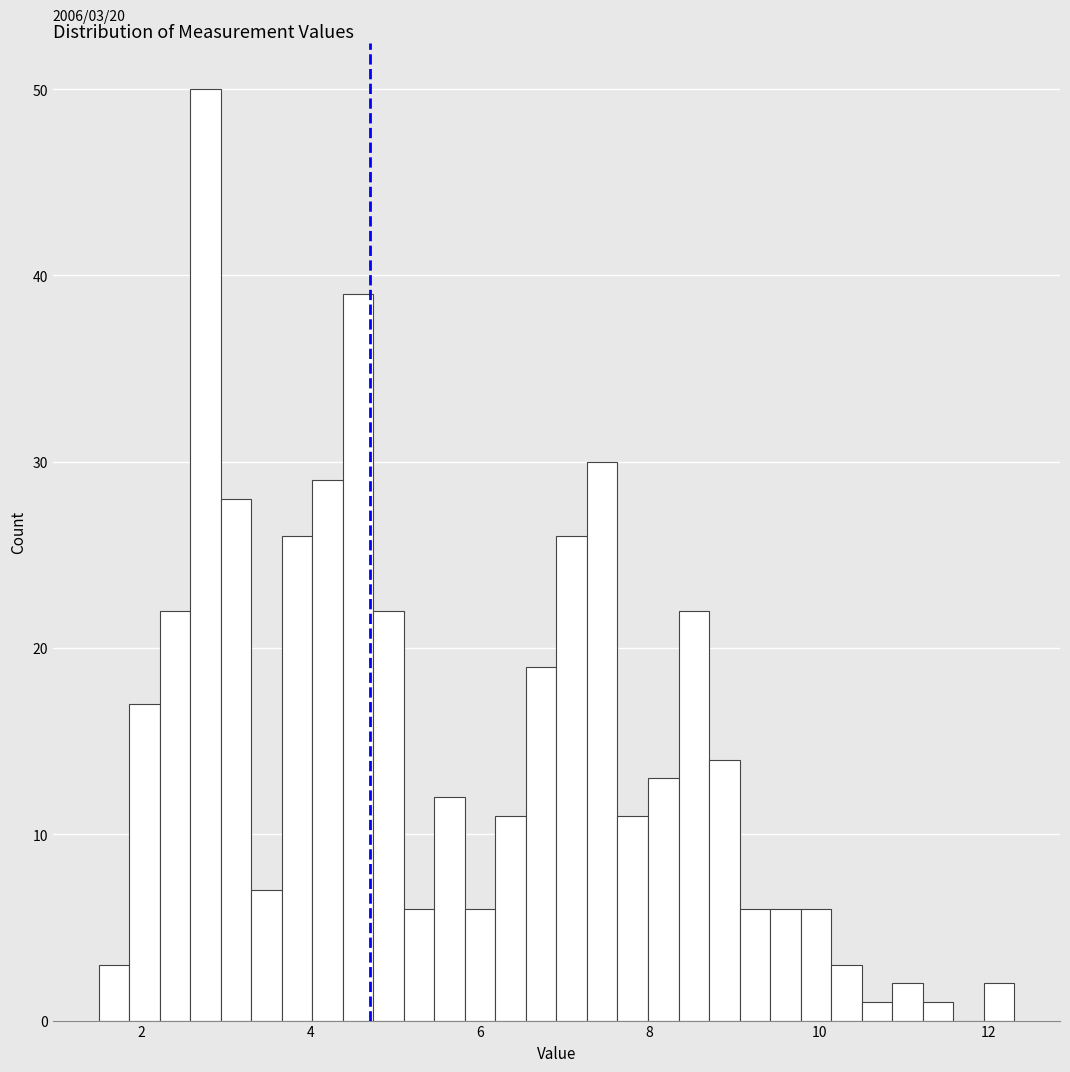

Read against the x-axis, roughly where is the centre of the tallest bar?

2.8